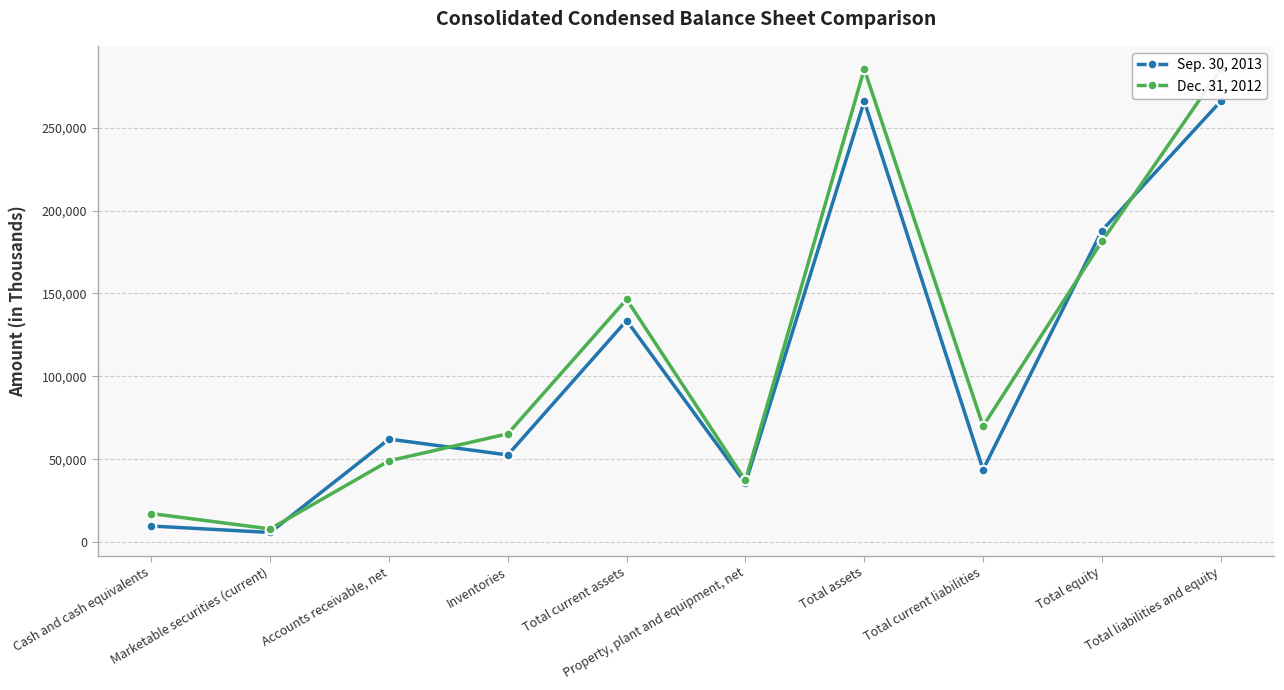

What is the label of the 4th point from the right?

Total assets